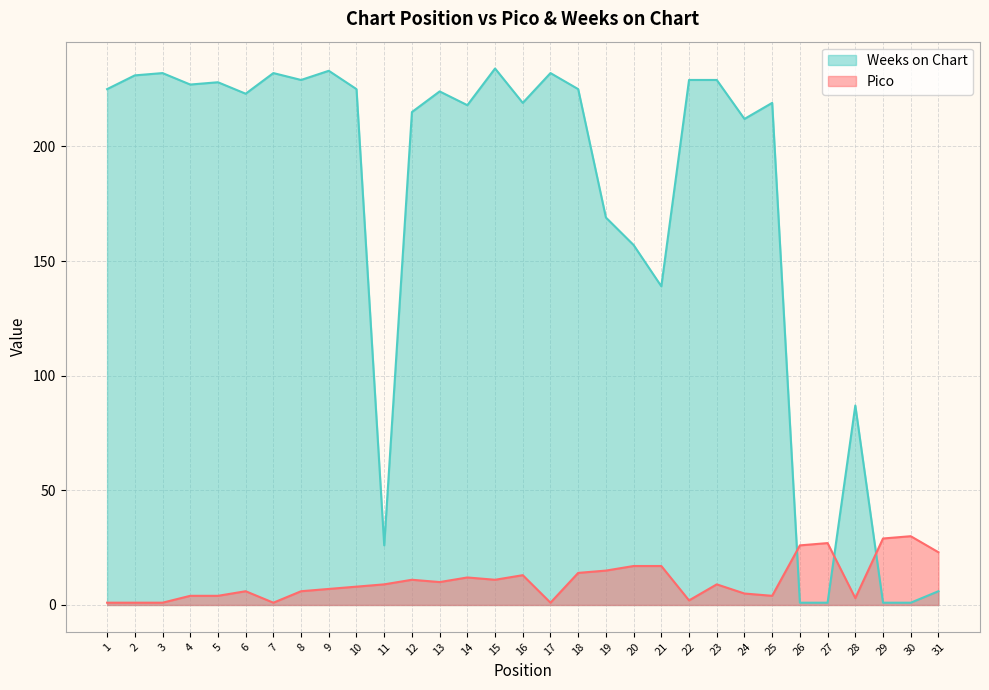

Count the number of categories in the chart.

31